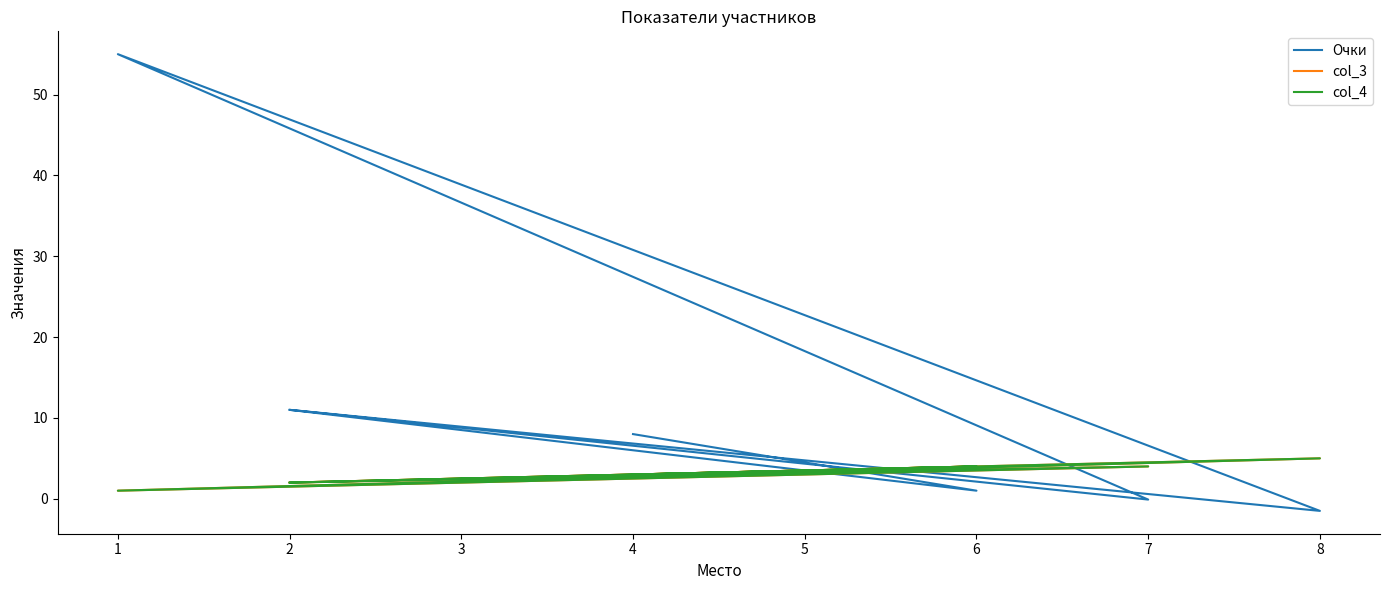

Is this an area chart (filled region under the line)?

No